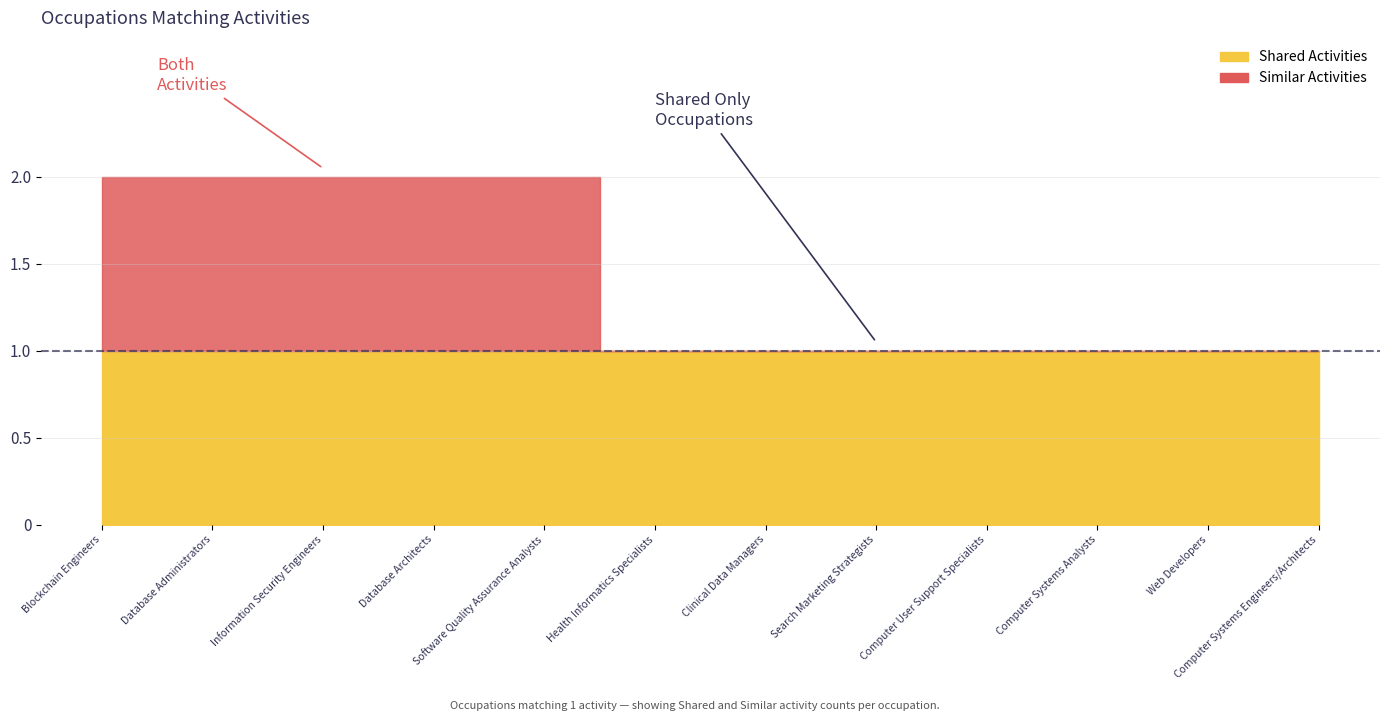

Which category has the lowest value in the Shared Activities series?

Blockchain Engineers